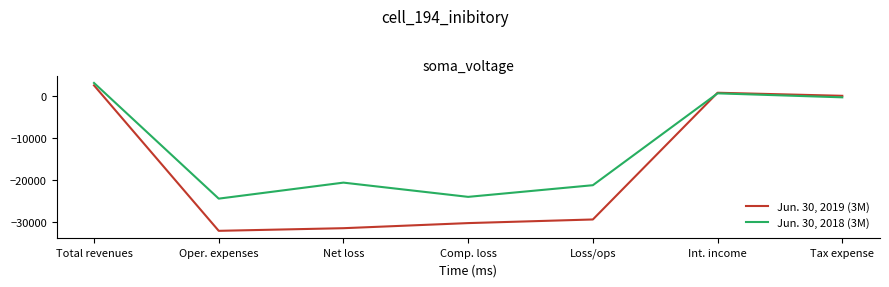

Rank the series by their average value, from highest to lowest.

Jun. 30, 2018 (3M), Jun. 30, 2019 (3M)